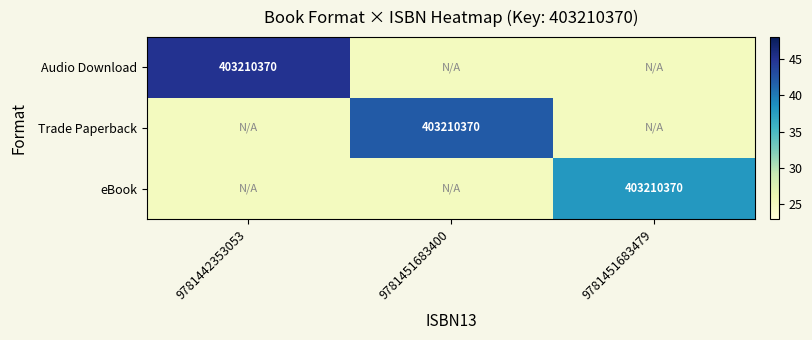

The eBook series shows 403210370 at 9781451683479. True or false?

True